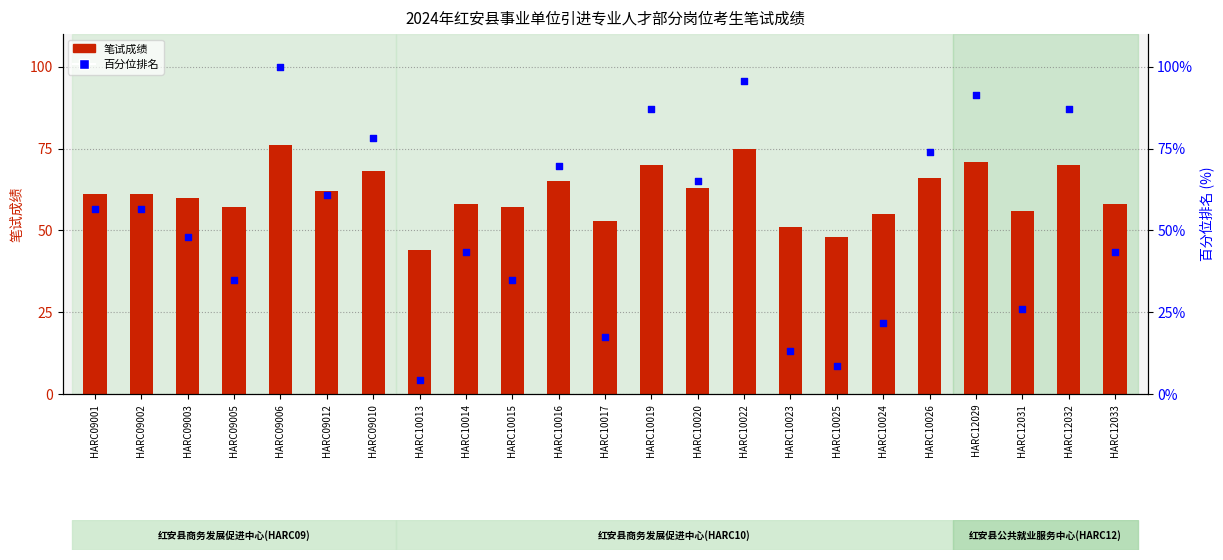

Which series has the largest total across all categories?

笔试成绩